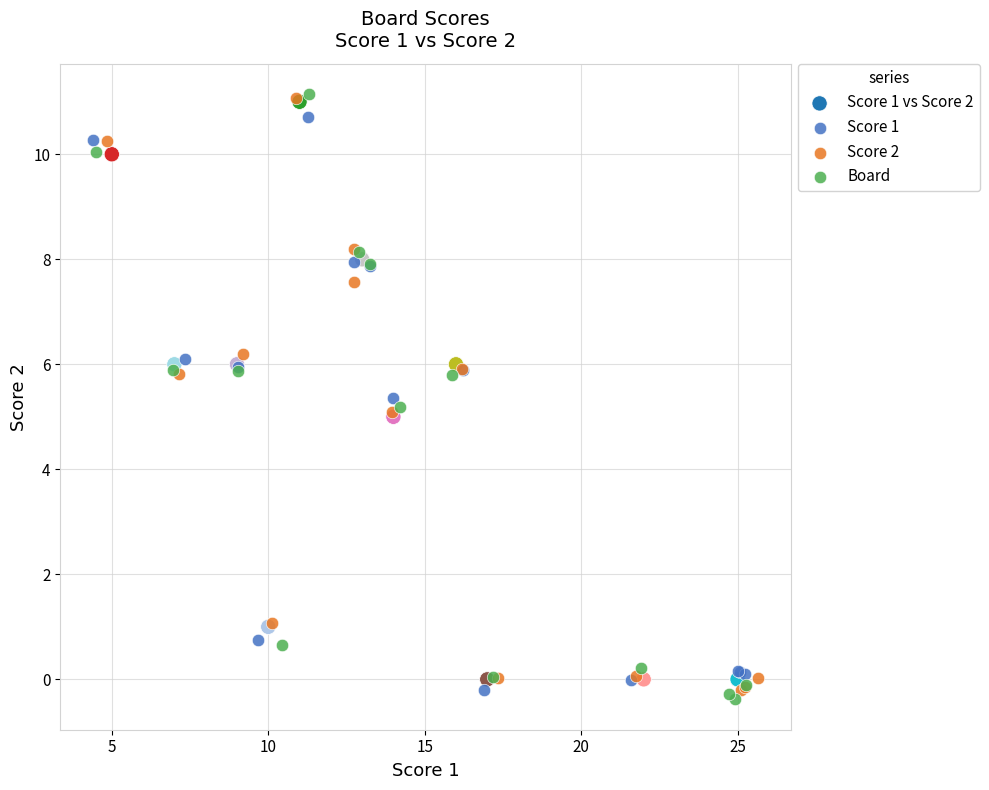

Which series has the largest Y range (max minus min)?

Board